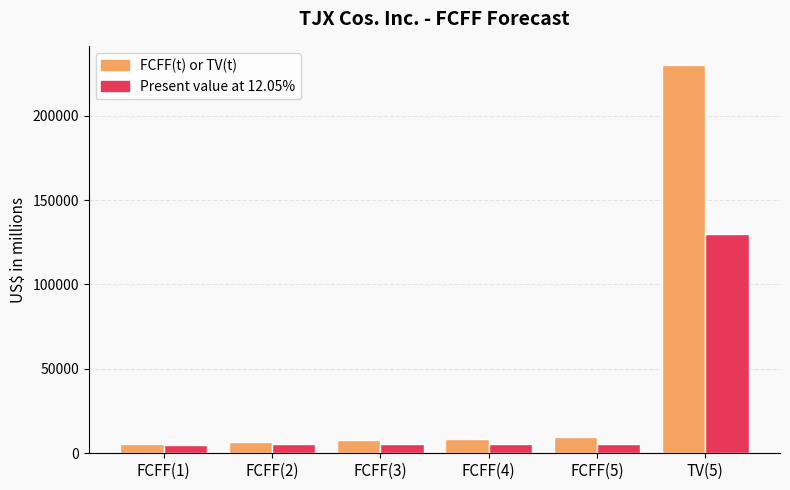

List the series in order of their overall mean, lowest first.

Present value at 12.05%, FCFF(t) or TV(t)